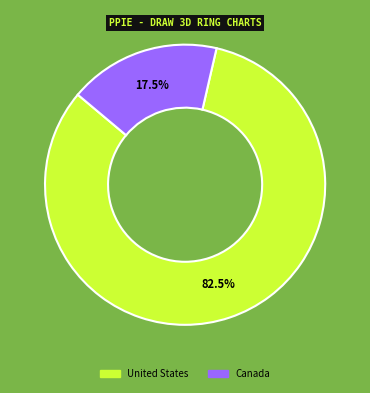

Approximately how many times larger is the value at United States compared to Canada?

4.7